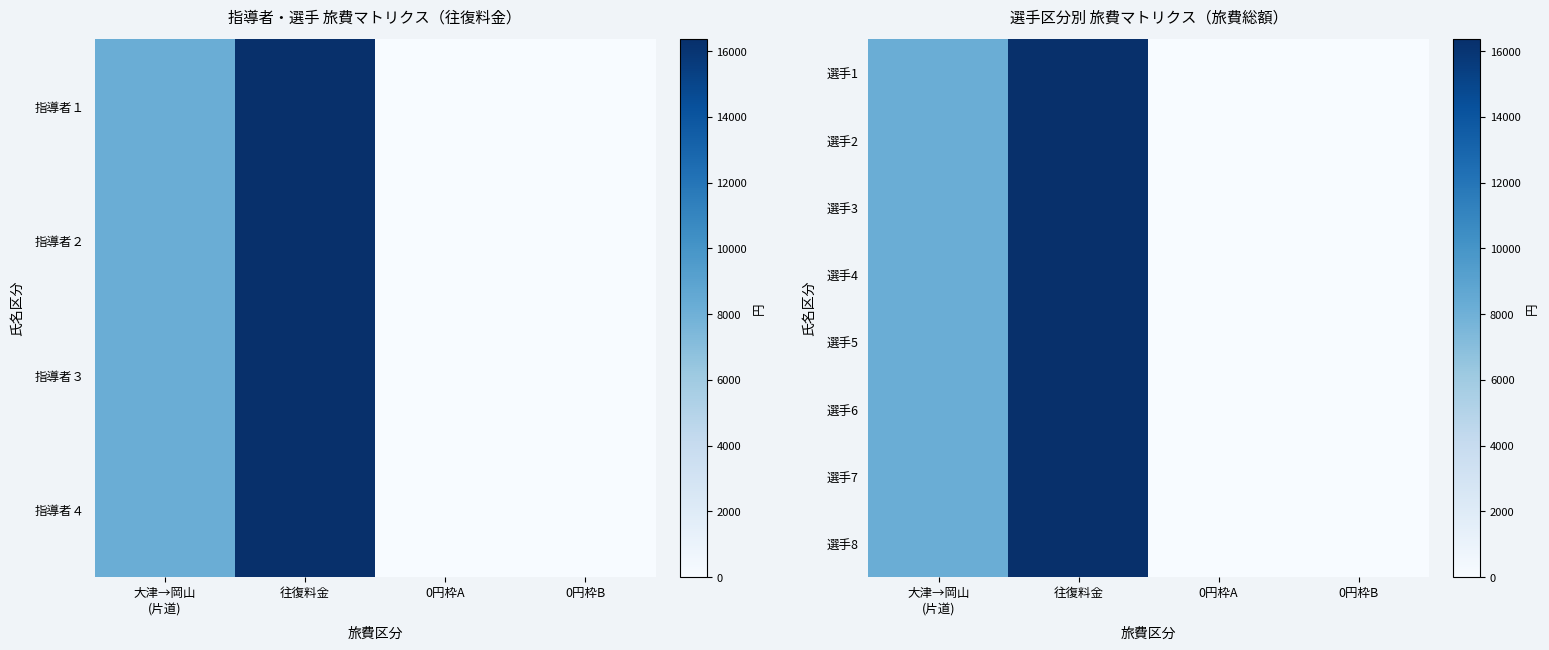

What is the highest value of the 選手3 series?

16360